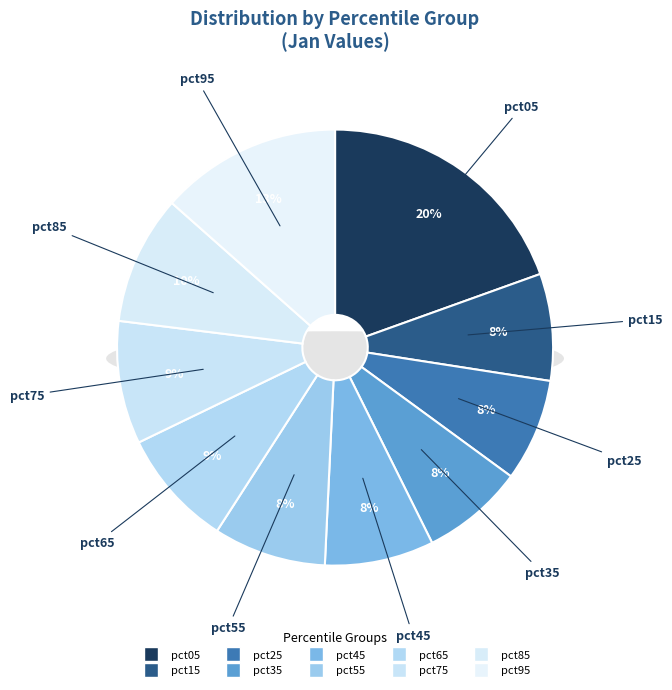

The pct95 slice represents 13% of the pie. True or false?

True